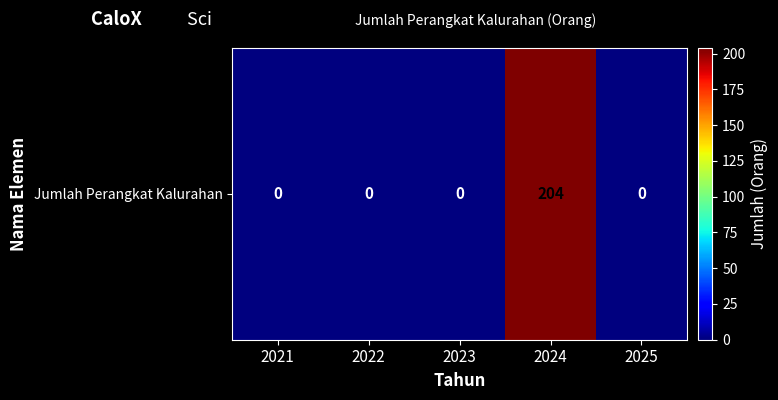

True or false: the data shows 119 at 2022.

False